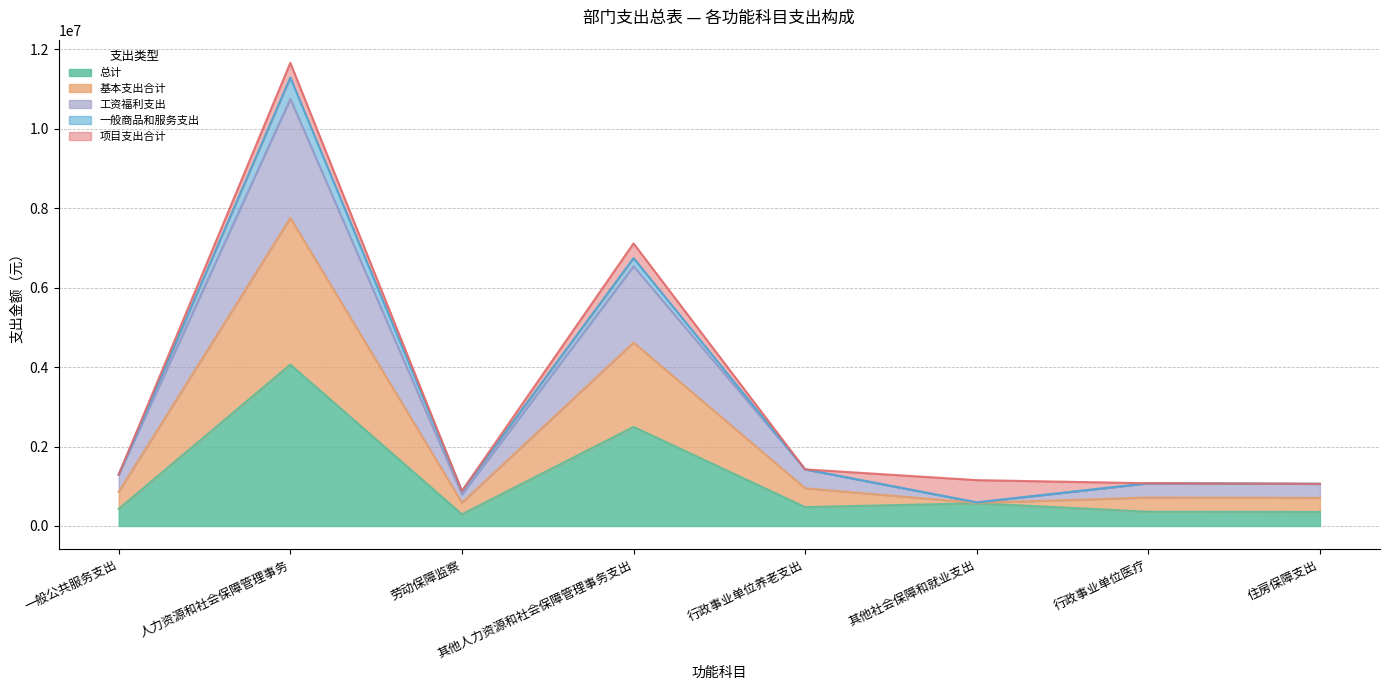

What is the difference between the 基本支出合计 values at 一般公共服务支出 and 行政事业单位医疗?

217734